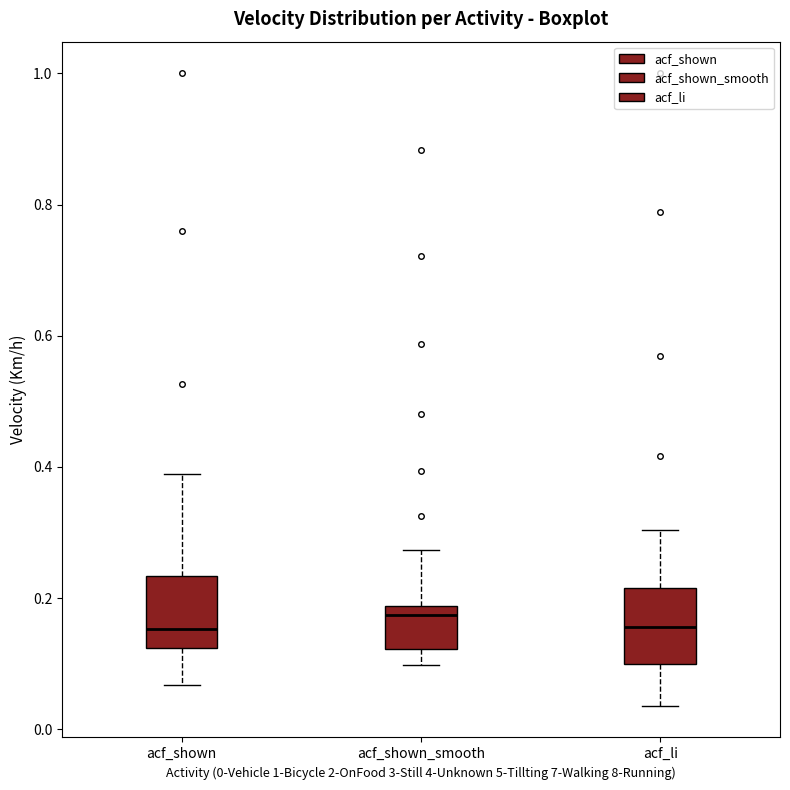

Where does the lower whisker of the box for acf_shown end on the y-axis? The values are not printed on the chart, so give them approximately, as read against the axis.

0.06